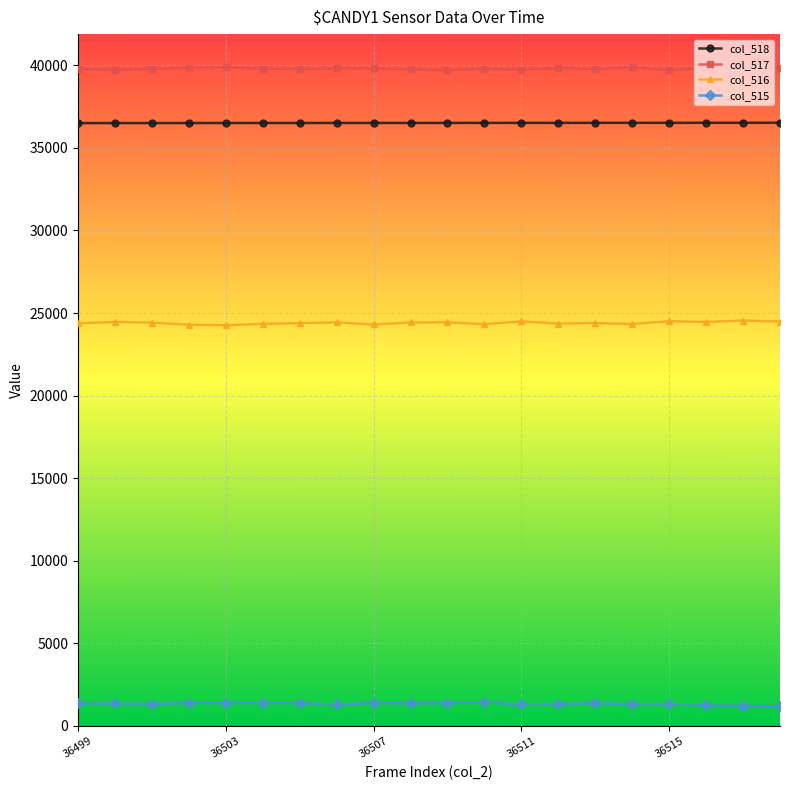

Does the chart have visible grid lines?

Yes